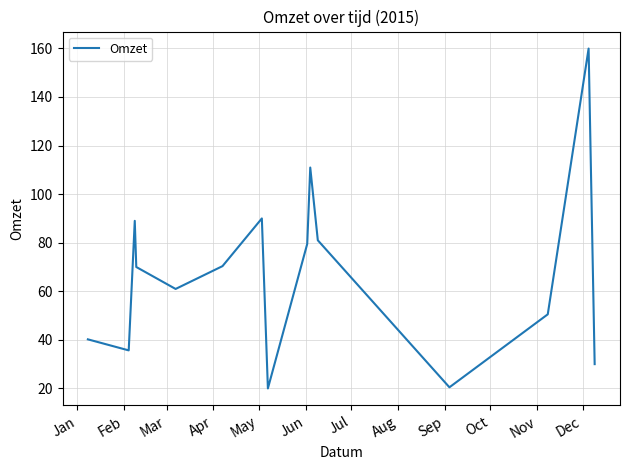

What is the minimum value shown in the chart?

20.0